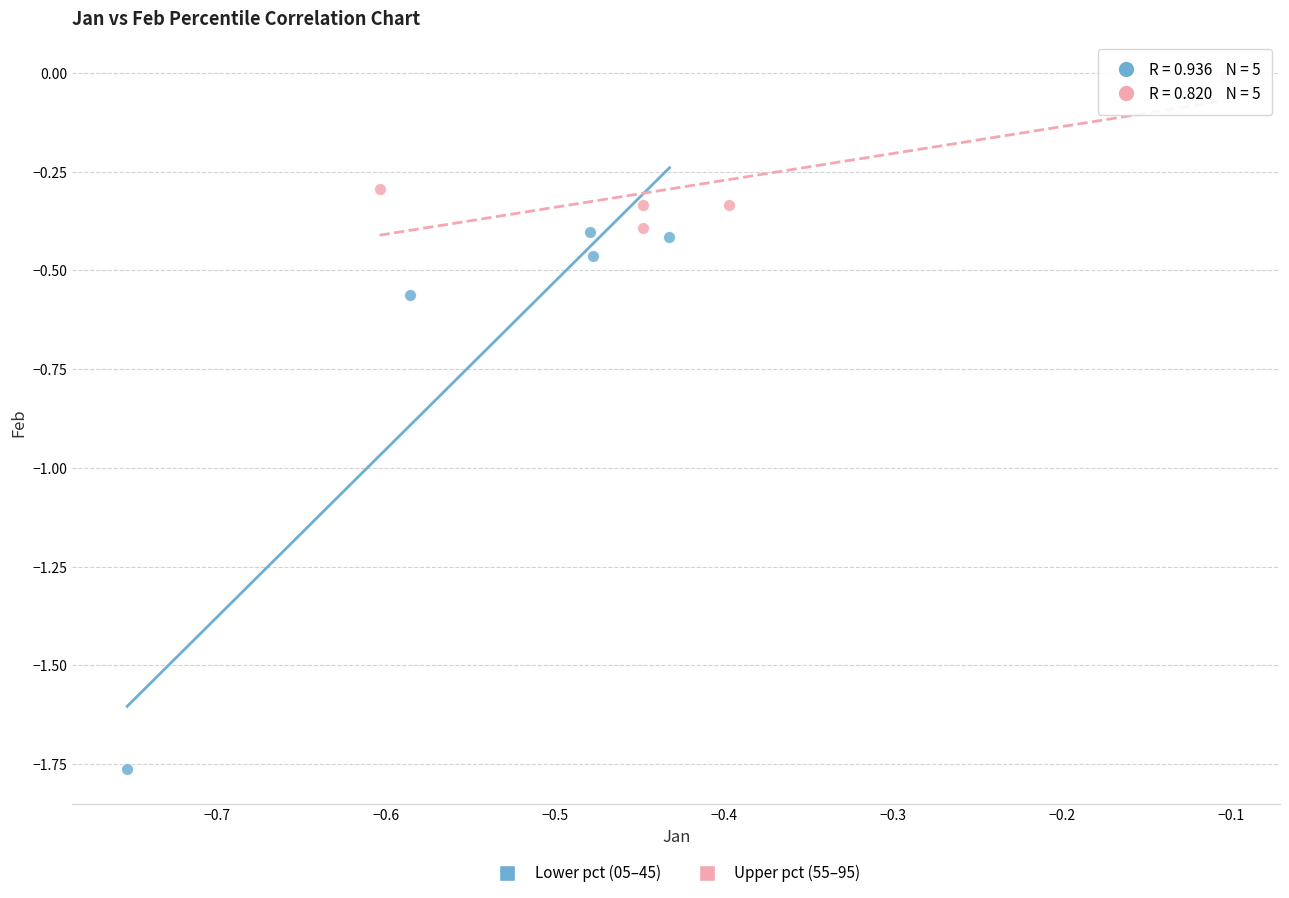

Which series reaches the minimum Y coordinate?

Lower pct (05–45)